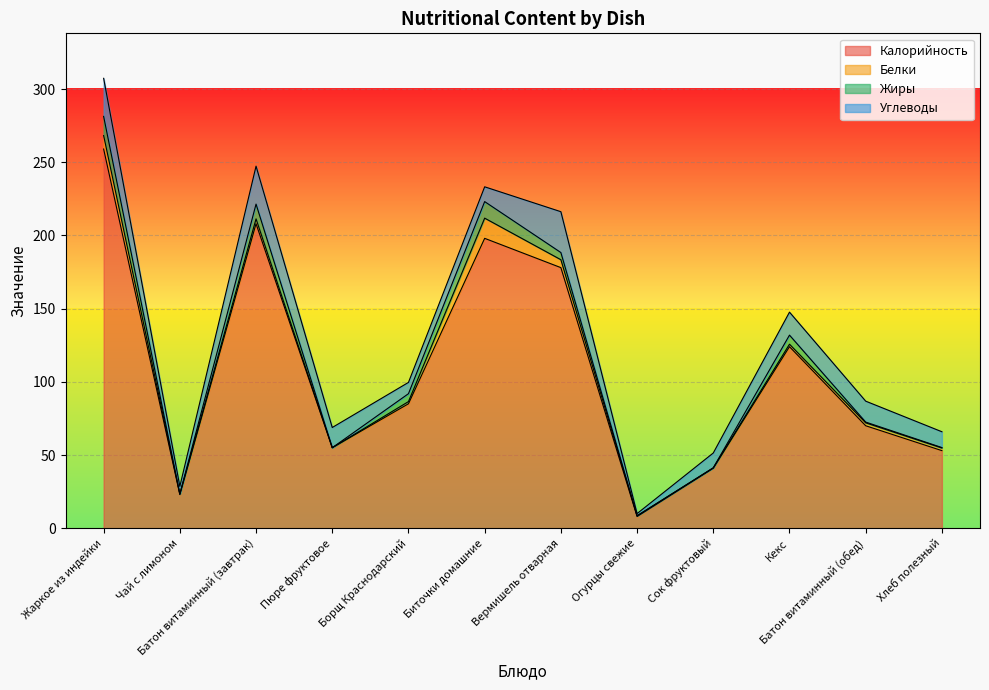

What is the difference between the maximum and second lowest values in the Калорийность series?

236.0